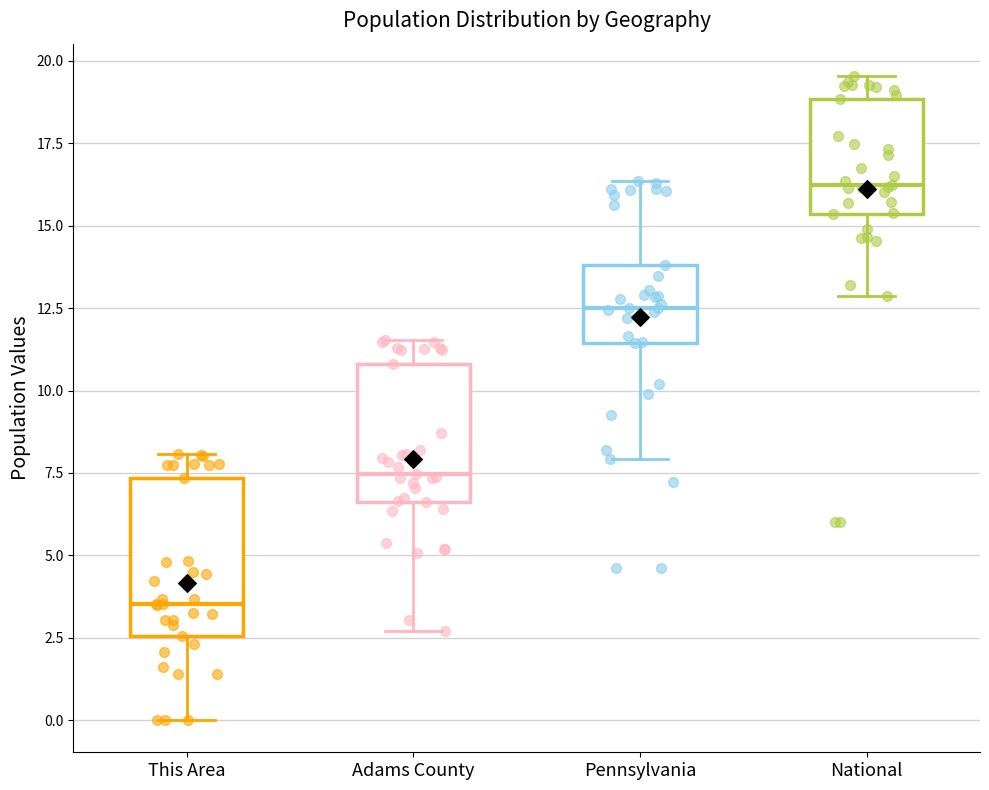

Reading left to right, transcribe this box plot: for each box, give where its median line is, the range the box spans, and where its two whiskers end, as read against the y-axis. The values are not printed on the chart, so give them approximately, as read against the axis.

This Area: median 3.5, box 2.5 to 7.5, whiskers 0.0 to 8.0
Adams County: median 7.5, box 6.5 to 11.0, whiskers 2.5 to 11.5
Pennsylvania: median 12.5, box 11.5 to 14.0, whiskers 8.0 to 16.5
National: median 16.5, box 15.5 to 19.0, whiskers 13.0 to 19.5